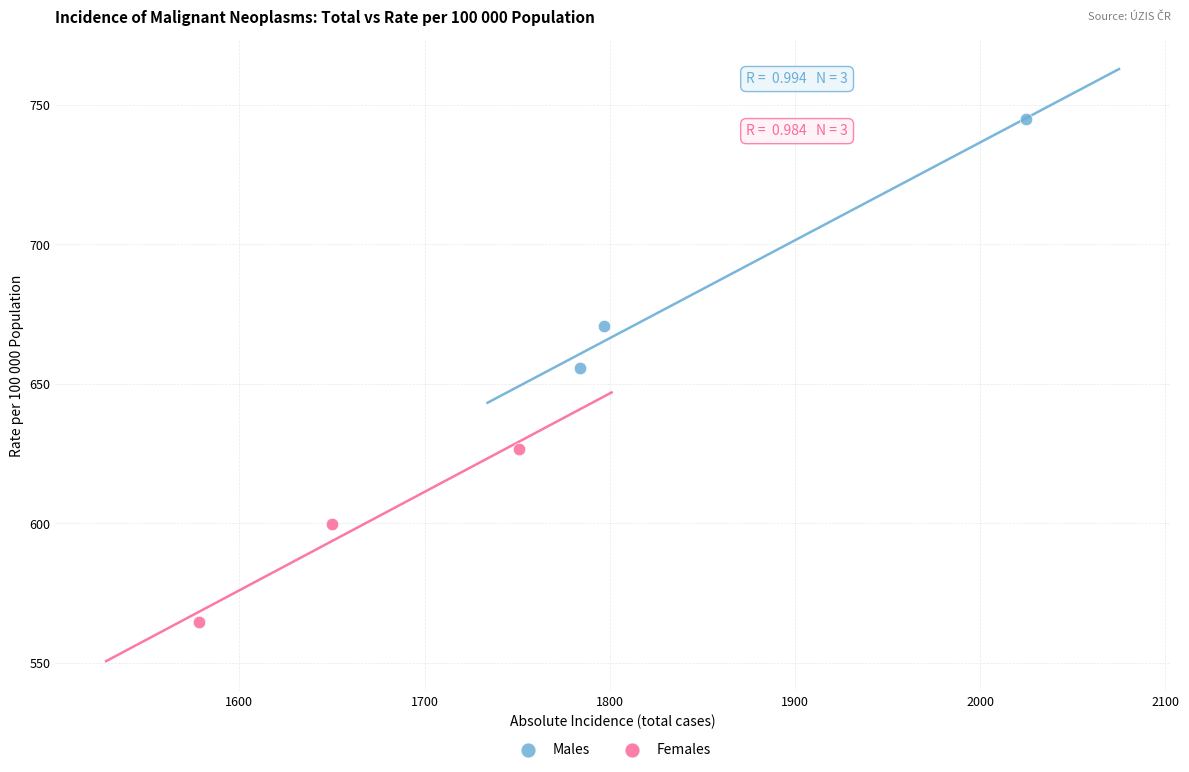

Which series contains the highest Y value?

Males